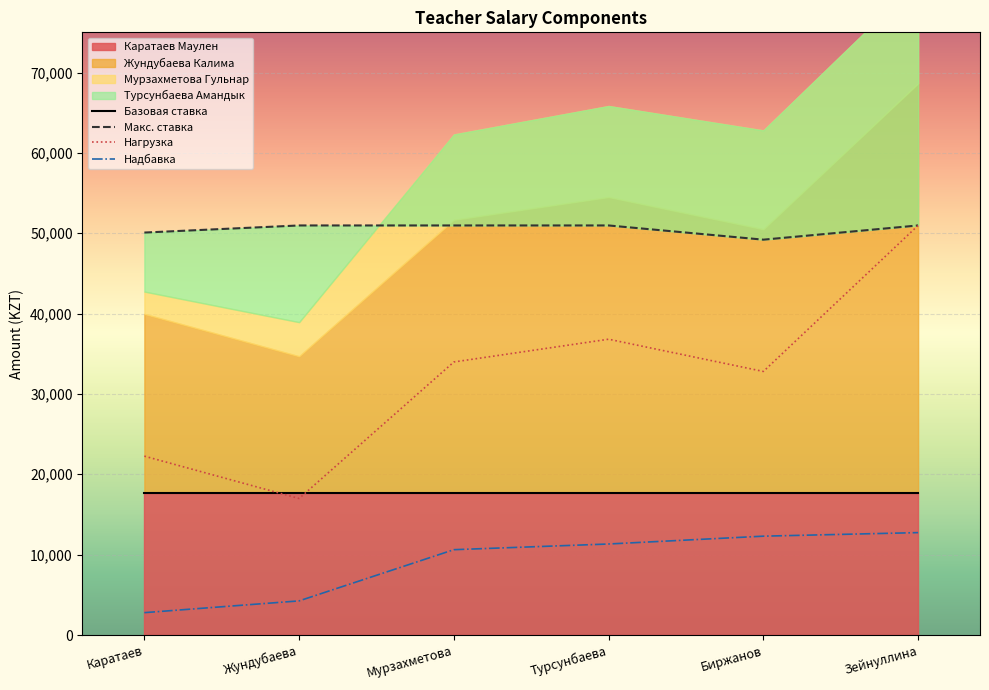

What is the sum of all Биржанов Турехан values?

111993.2